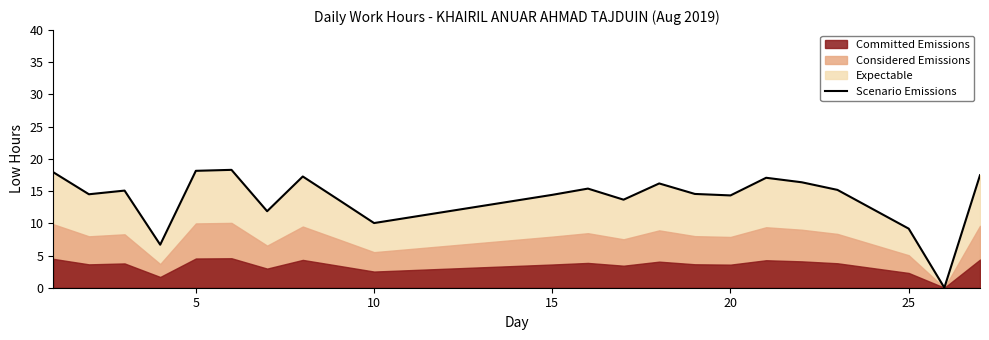

What is the value of the 4th point from the left?

6.7